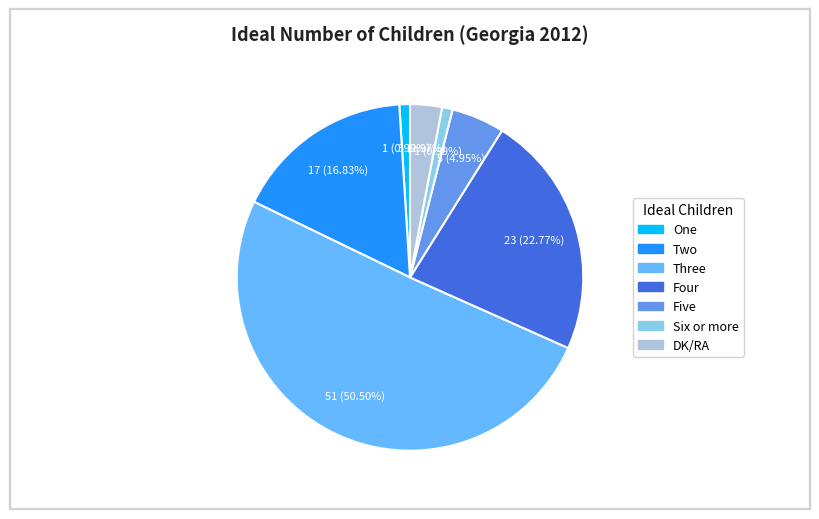

What is the total percentage of Five and One?

5.9%